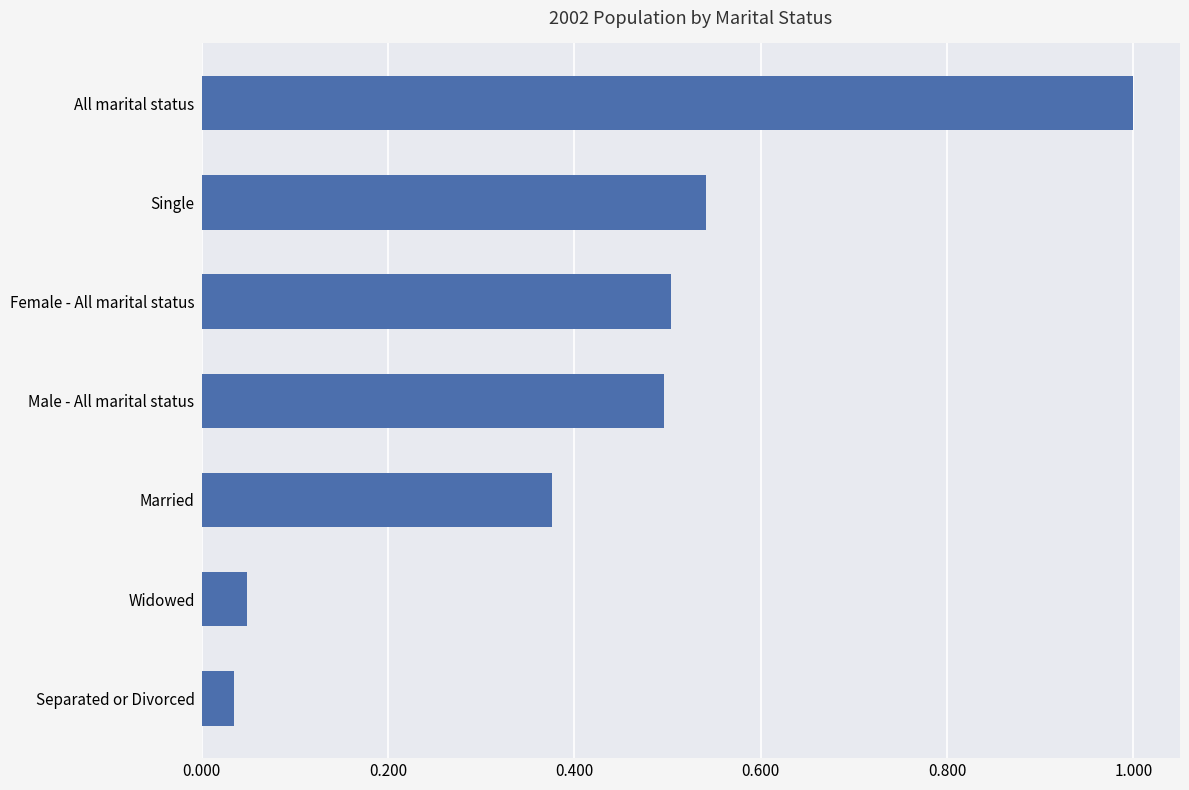

Between Married and Female - All marital status, which is larger?

Female - All marital status